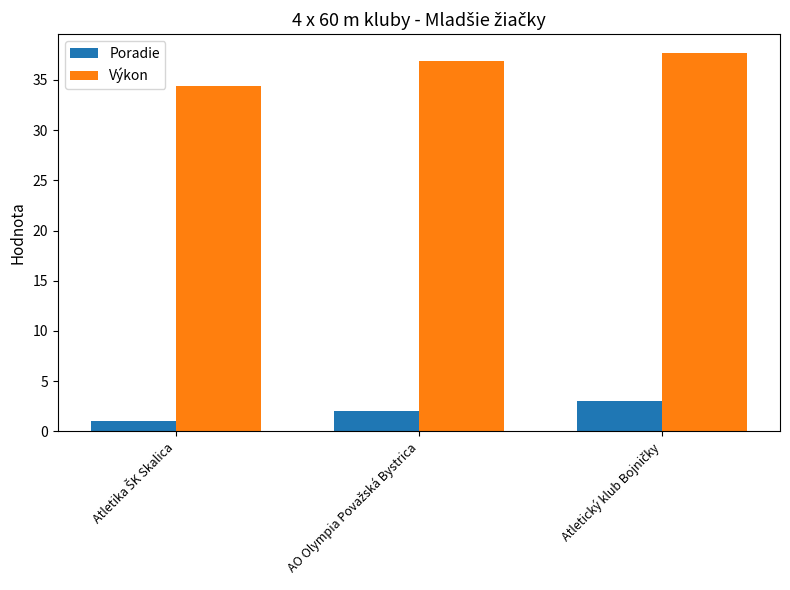

What is the average value of the Poradie series?

2.0